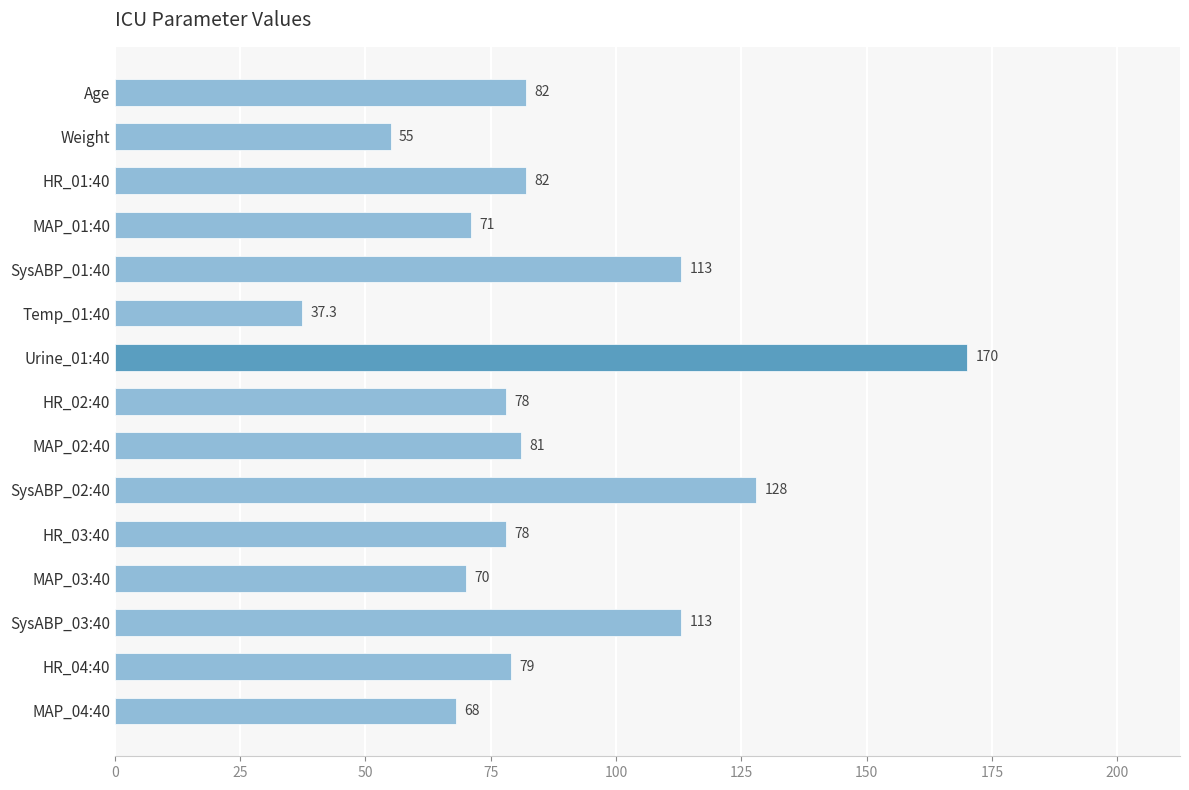

What is the change in value from Age to SysABP_03:40?

+31.0